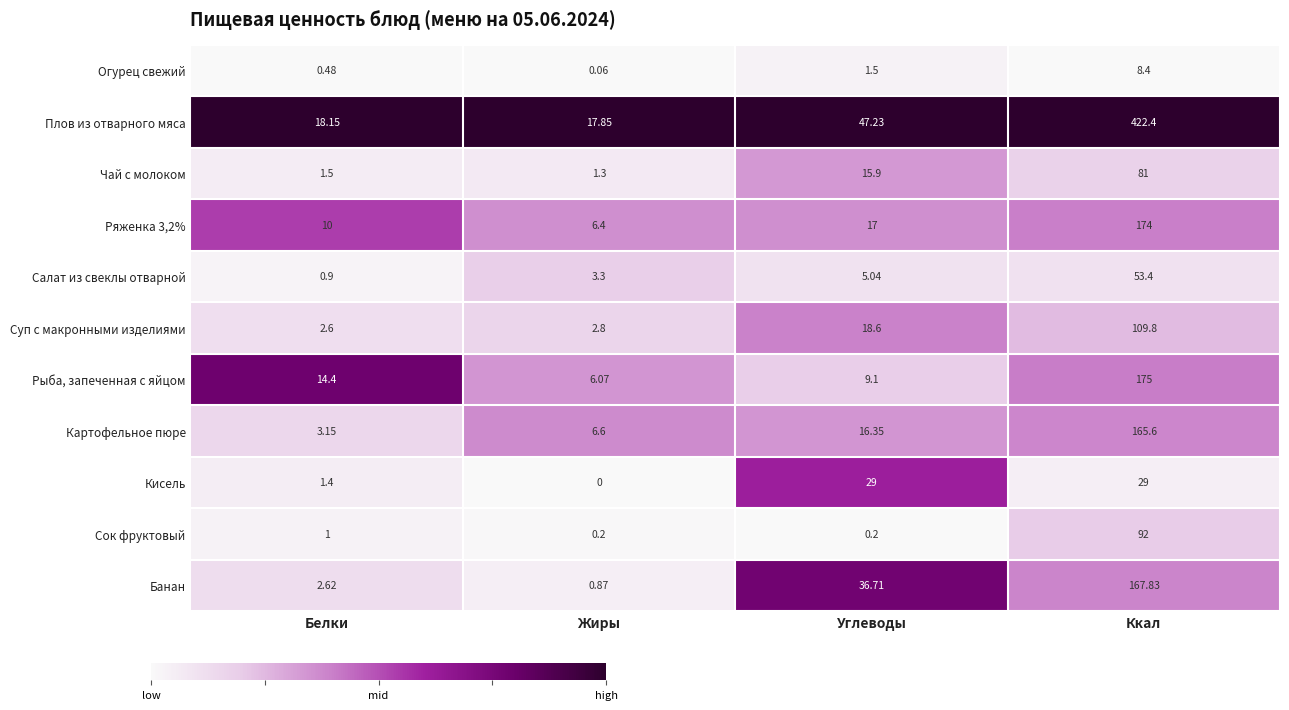

At Углеводы, list the series in order from smallest to largest.

Сок фруктовый, Огурец свежий, Салат из свеклы отварной, Рыба, запеченная с яйцом, Чай с молоком, Картофельное пюре, Ряженка 3,2%, Суп с макронными изделиями, Кисель, Банан, Плов из отварного мяса